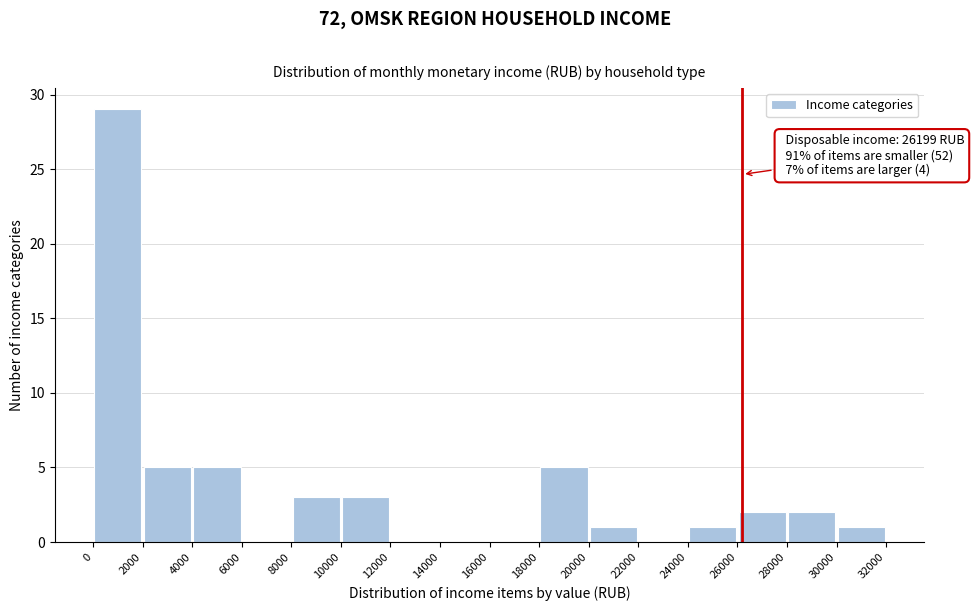

Over which range of the x-axis is the bar tallest?

0 to 2000